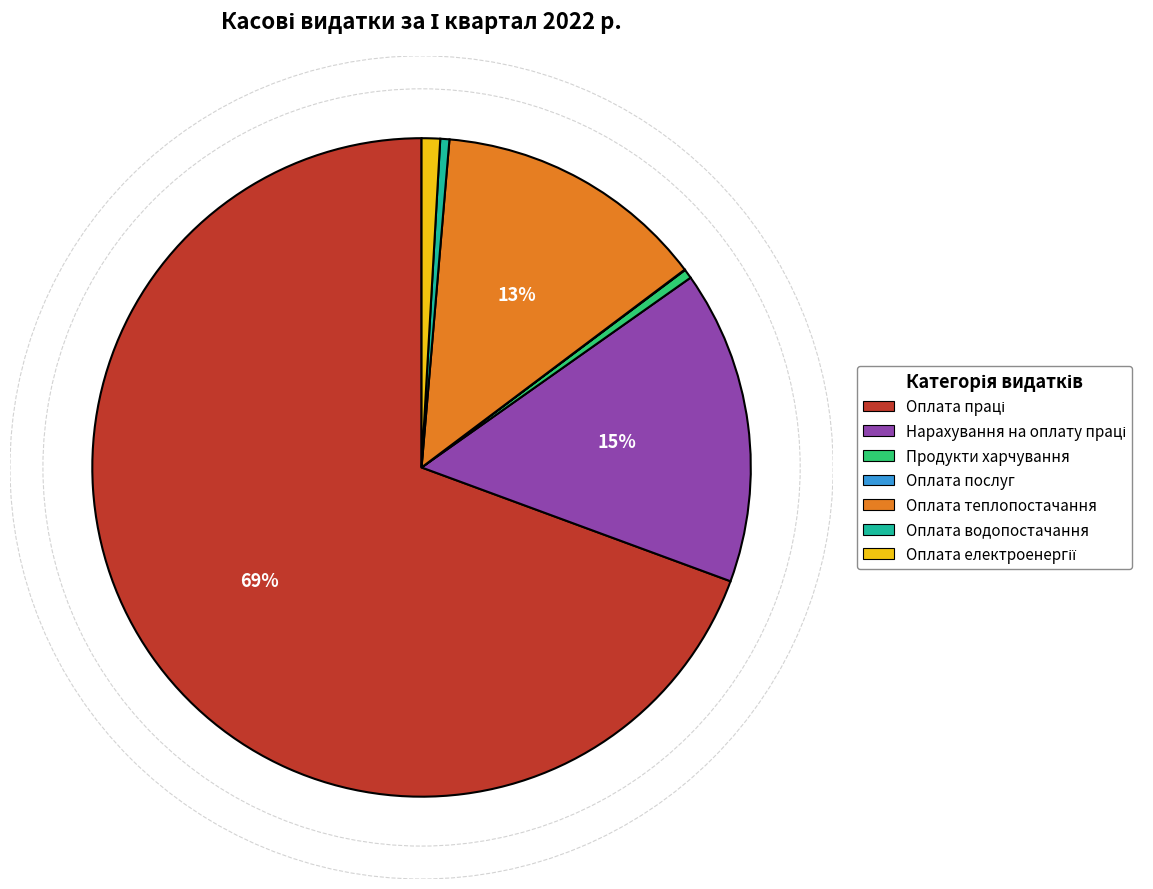

To the nearest percent, what percentage of the pie is Оплата теплопостачання?

13%